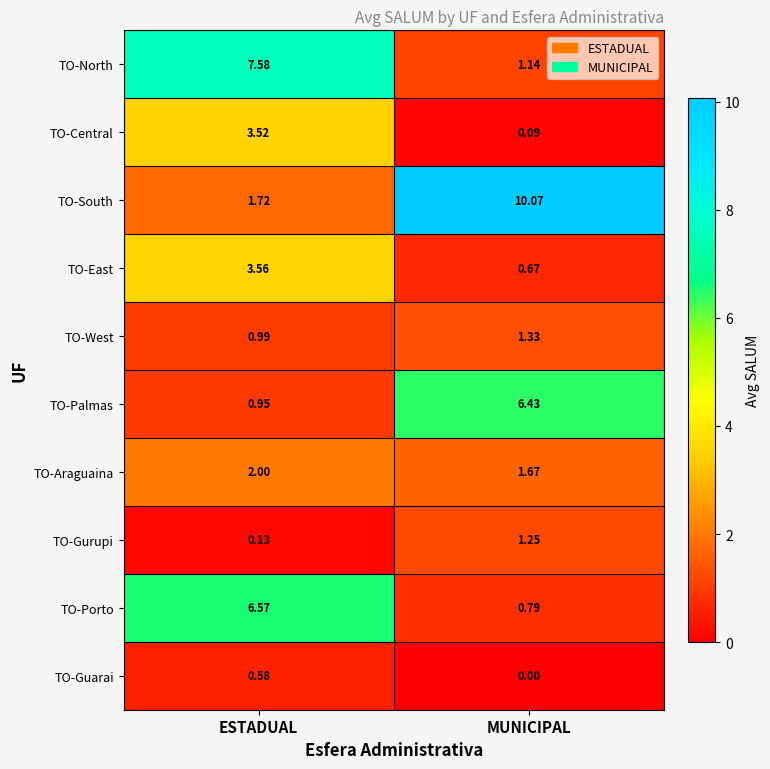

How many data points does each series have?

2